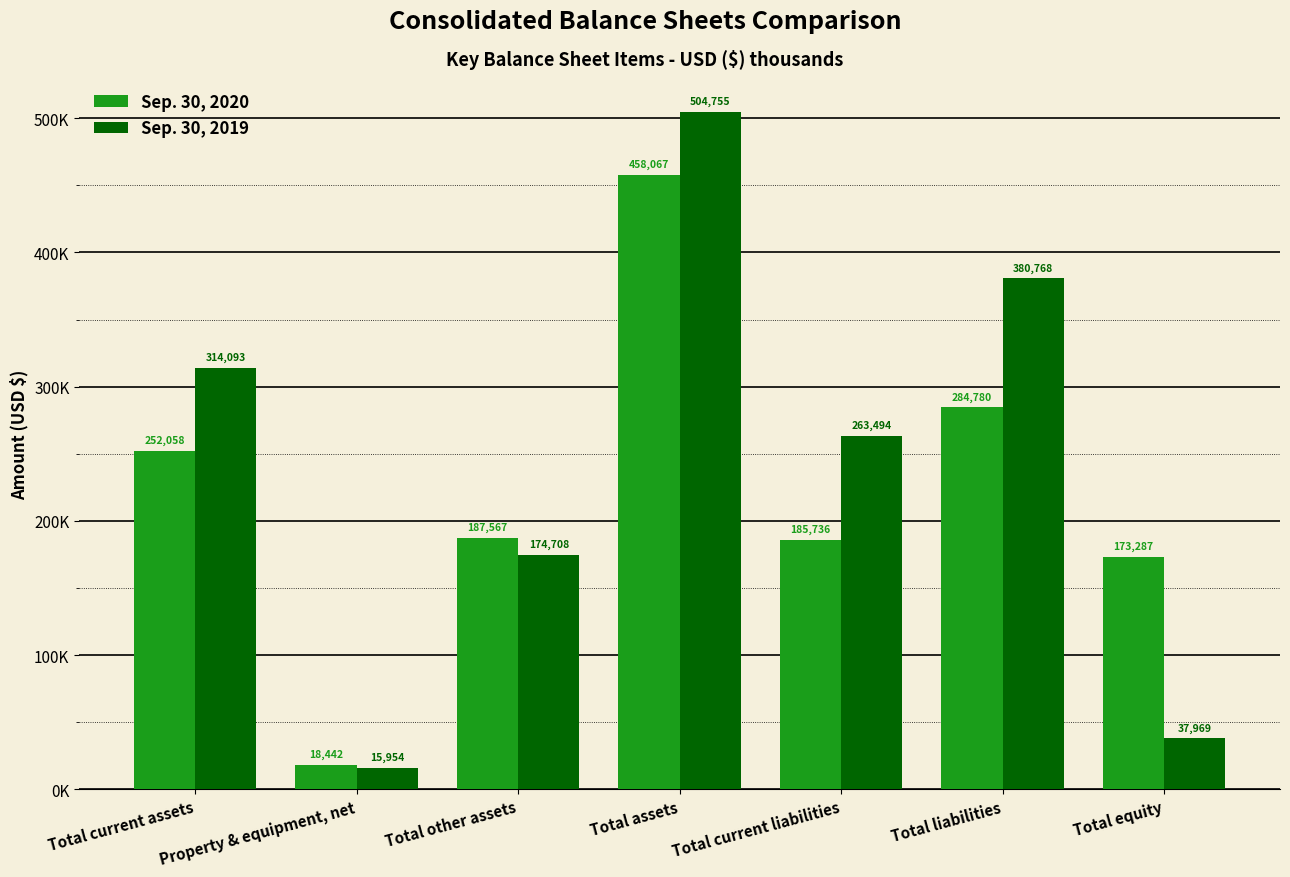

Where does the Sep. 30, 2020 series first go above 187567?

Total current assets